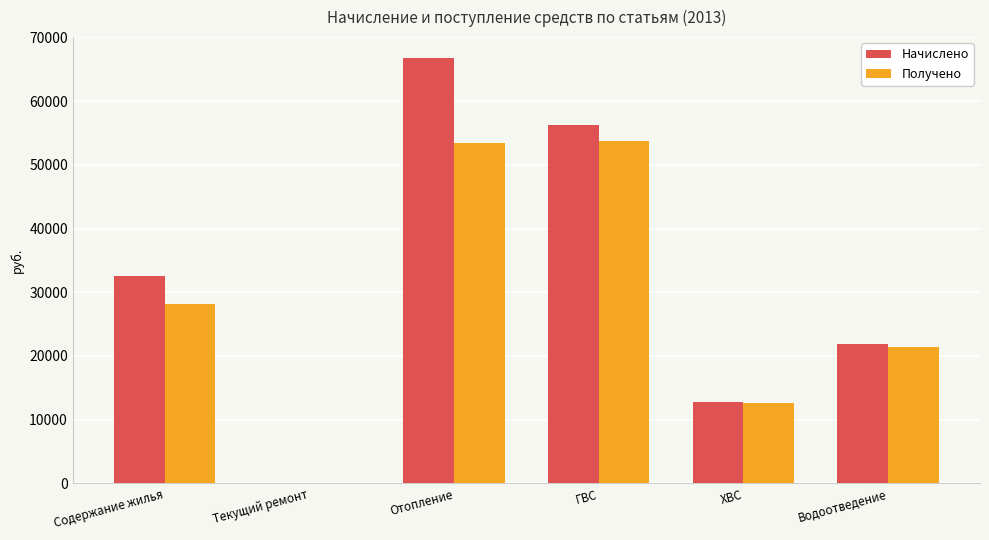

What is the sum of all Начислено values?

190083.6